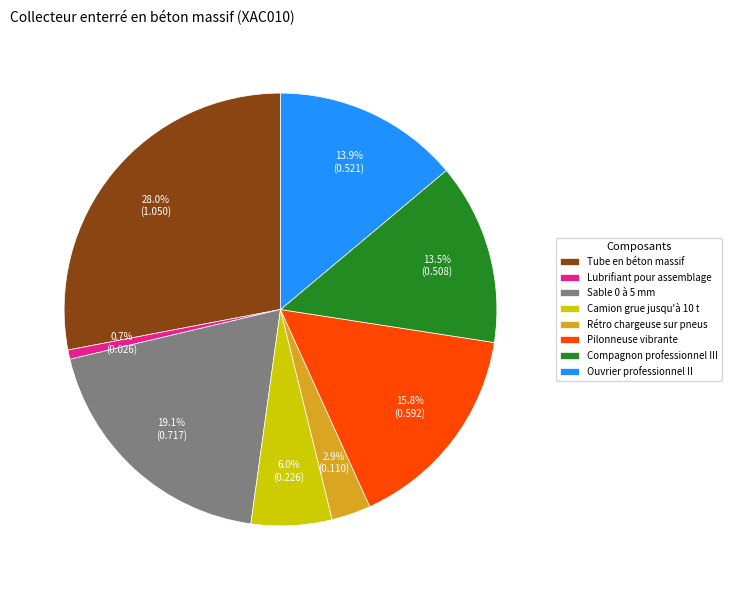

Is Pilonneuse vibrante the majority of the pie?

No